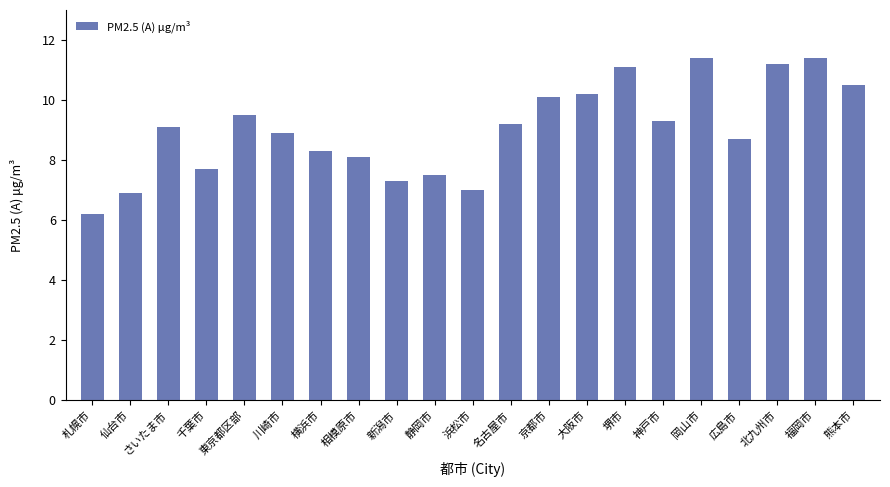

Reading left to right, list all the values displayed in this chart.

6.2	6.9	9.1	7.7	9.5	8.9	8.3	8.1	7.3	7.5	7.0	9.2	10.1	10.2	11.1	9.3	11.4	8.7	11.2	11.4	10.5